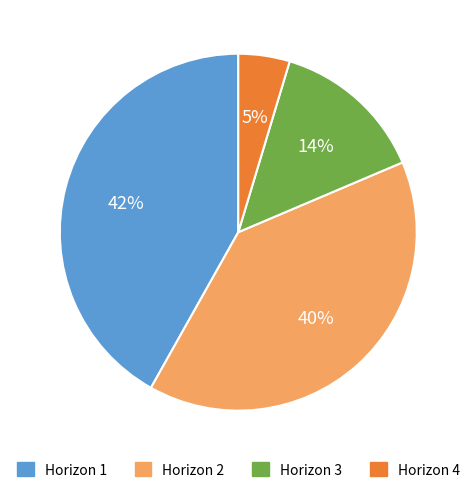

True or false: Horizon 4 accounts for 15% of the total.

False